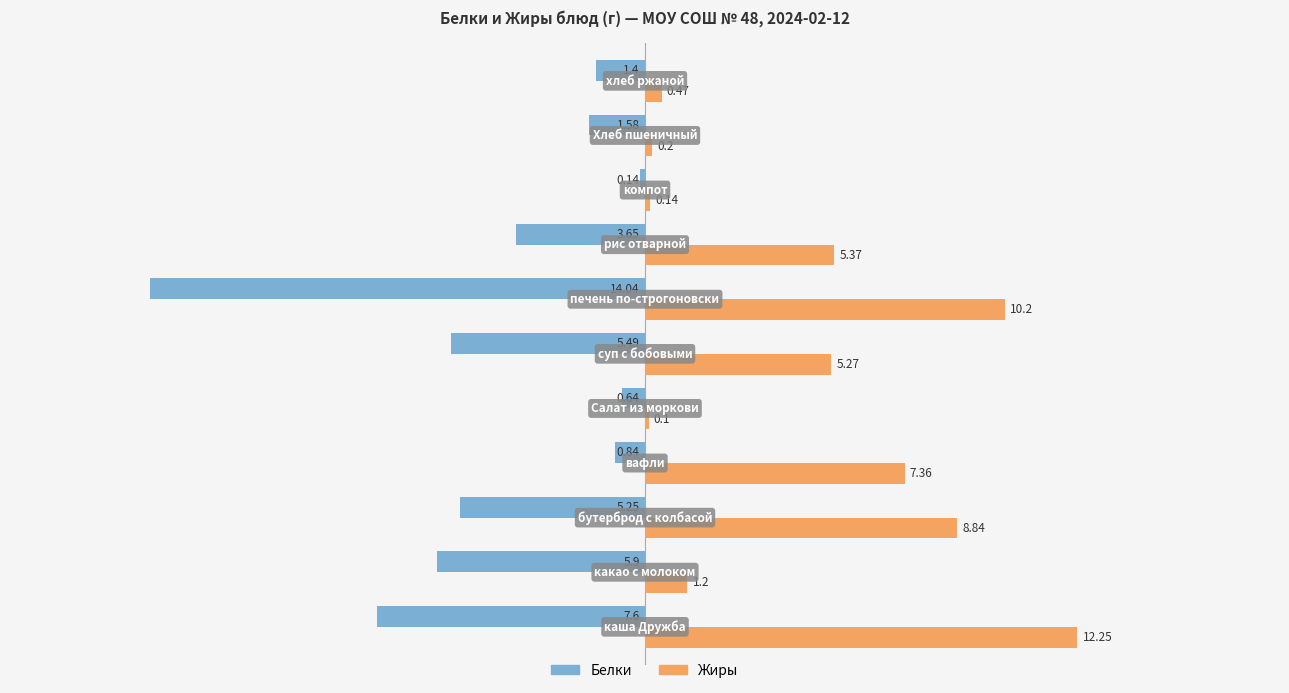

Which series has the largest total across all categories?

Жиры